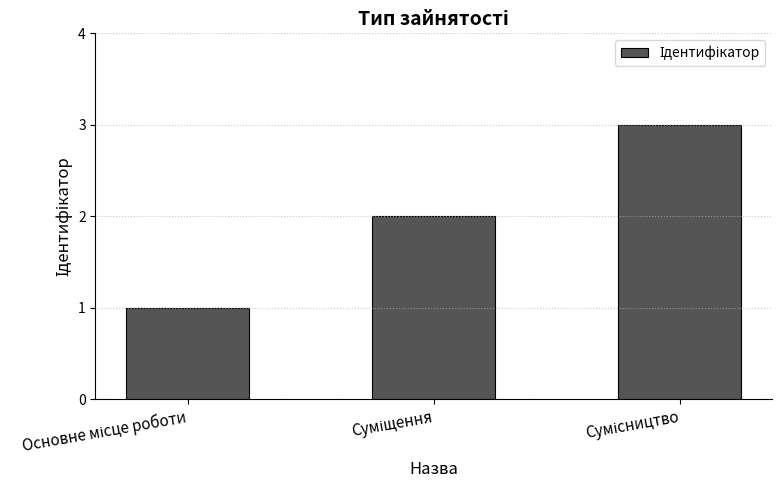

What is the greatest value displayed?

3